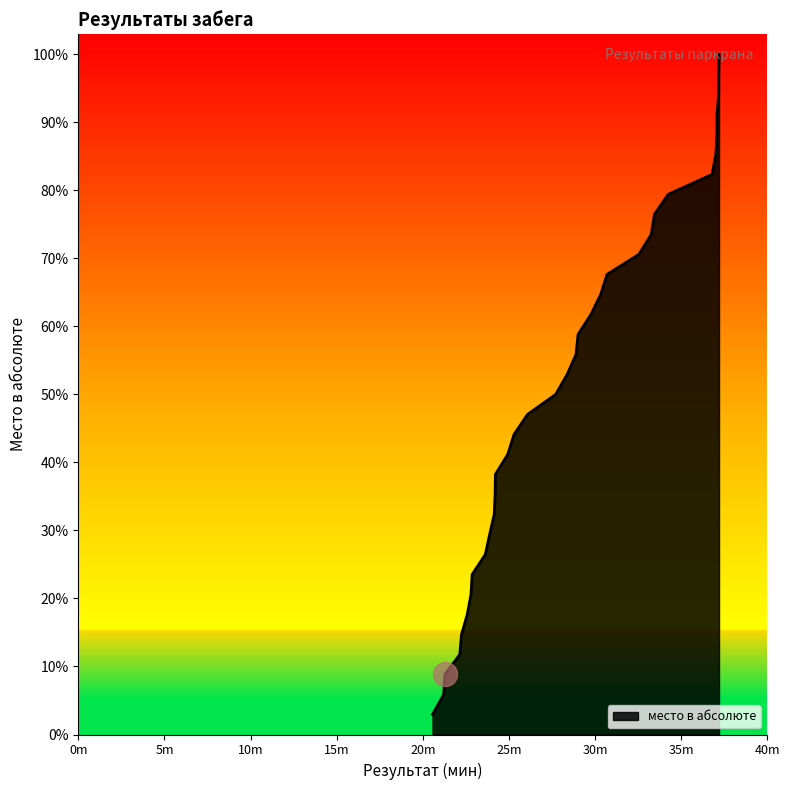

Between 31 and 5, which is larger?

31